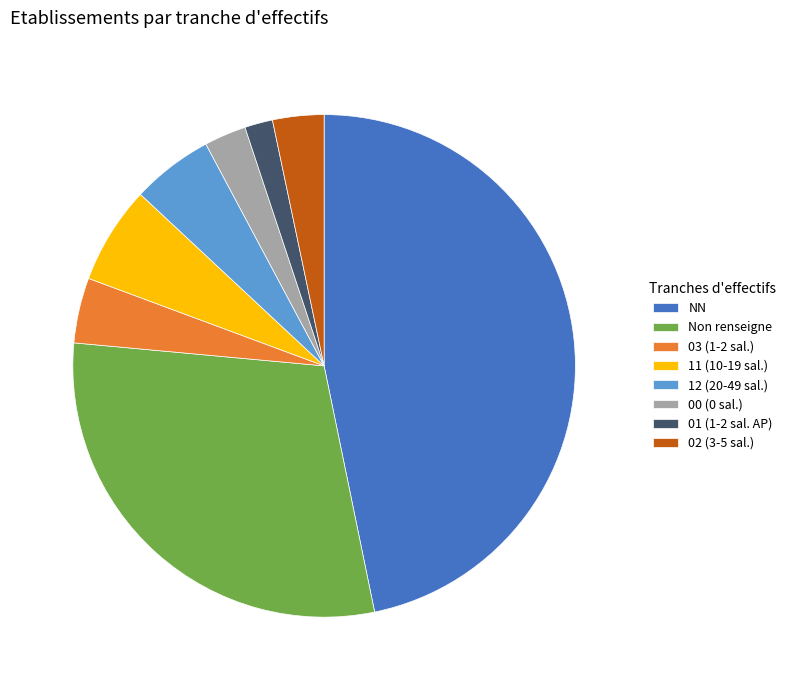

Which category has the smallest portion of the pie?

01 (1-2 sal. AP)